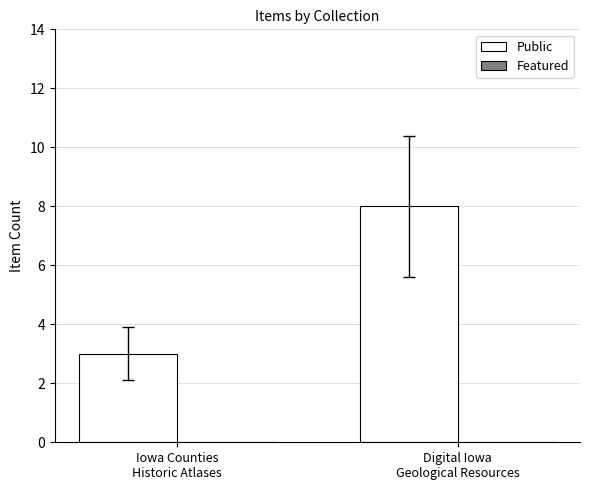

What is the value of the 1st bar from the left?

3